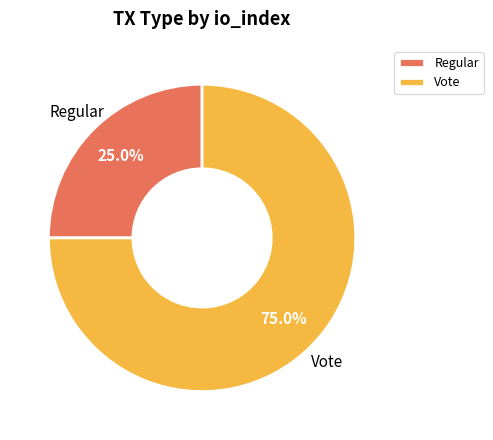

Does any single category account for the majority?

Yes